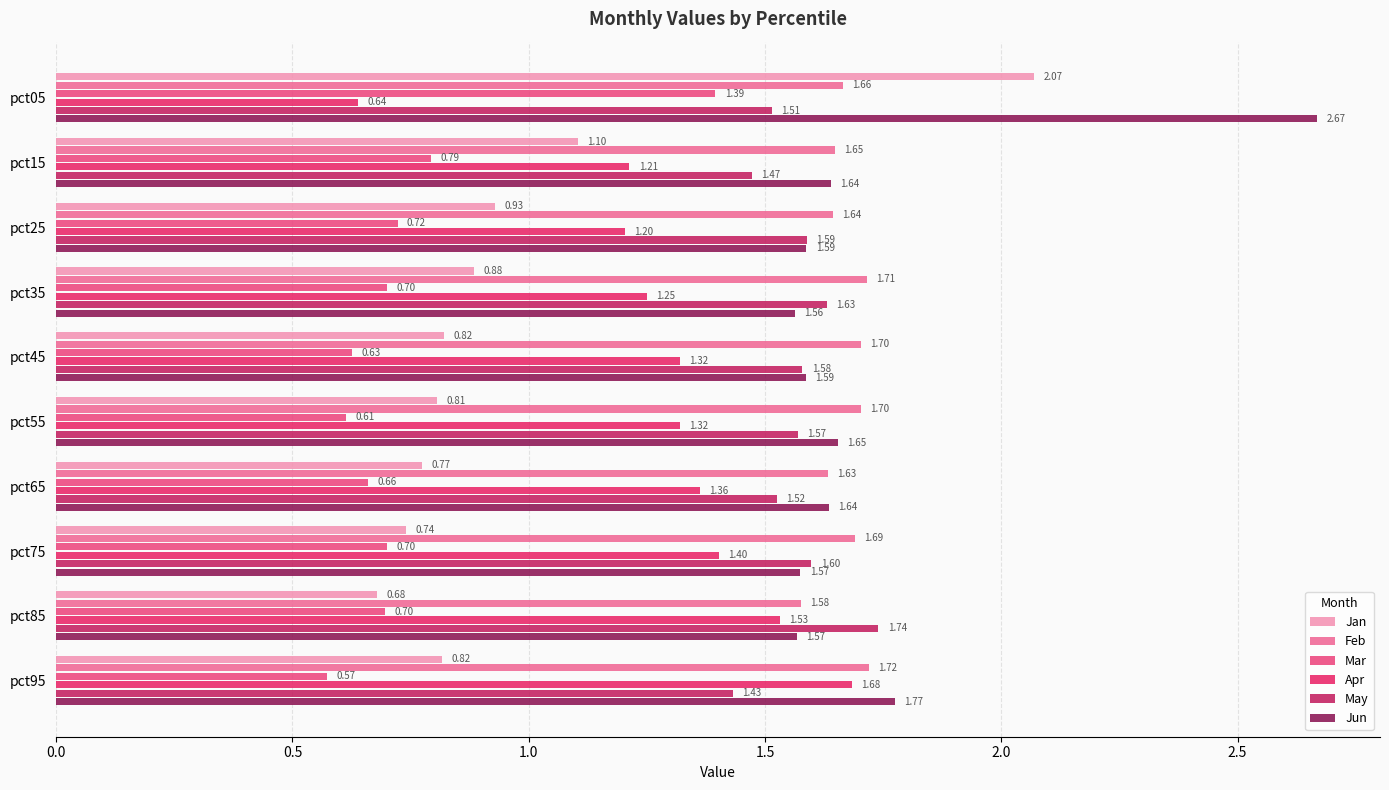

Is the value of May at pct05 greater than the value of Apr at pct15?

Yes